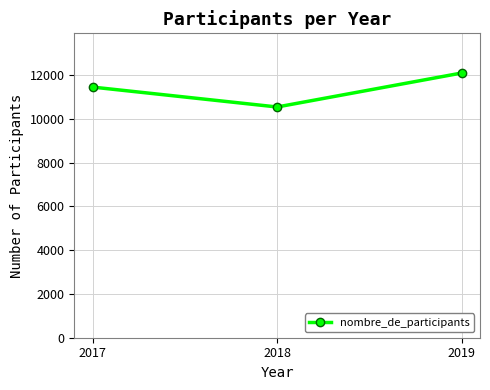

The chart shows a value of 11453 at 2017. True or false?

True